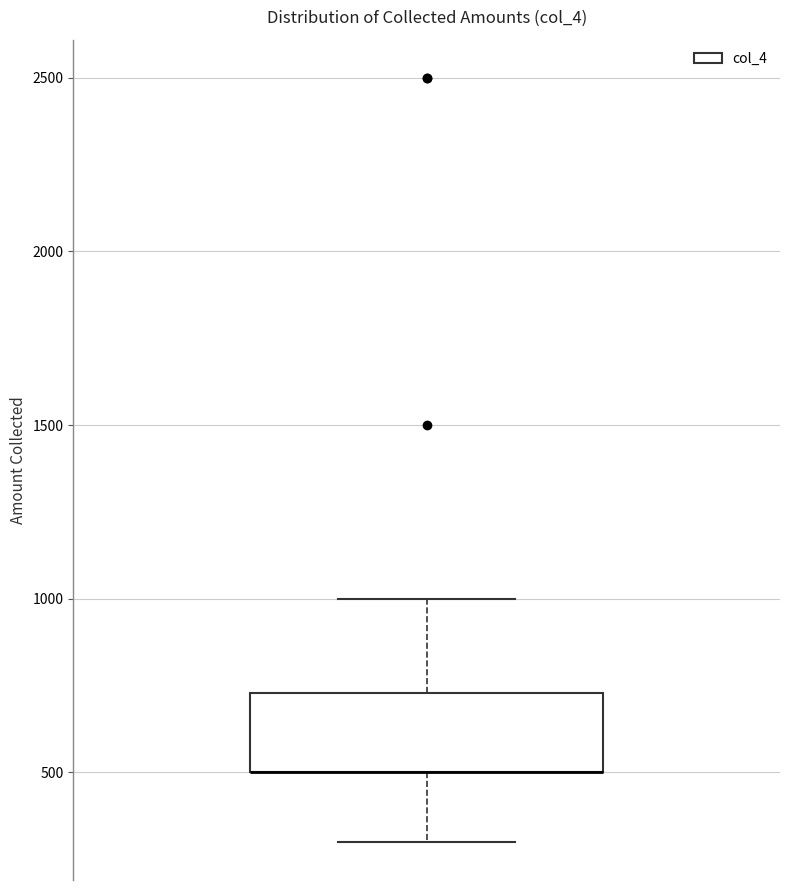

Where does the upper whisker of the box end on the y-axis? The values are not printed on the chart, so give them approximately, as read against the axis.

1000